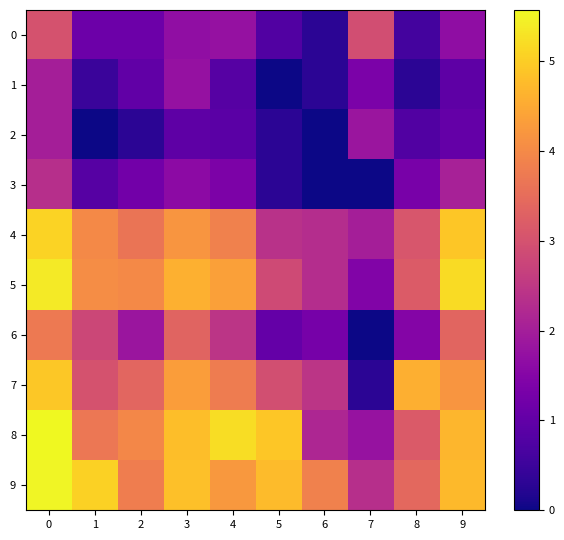

At 8, list the series in order from smallest to largest.

1, 0, 2, 3, 6, 4, 8, 5, 9, 7